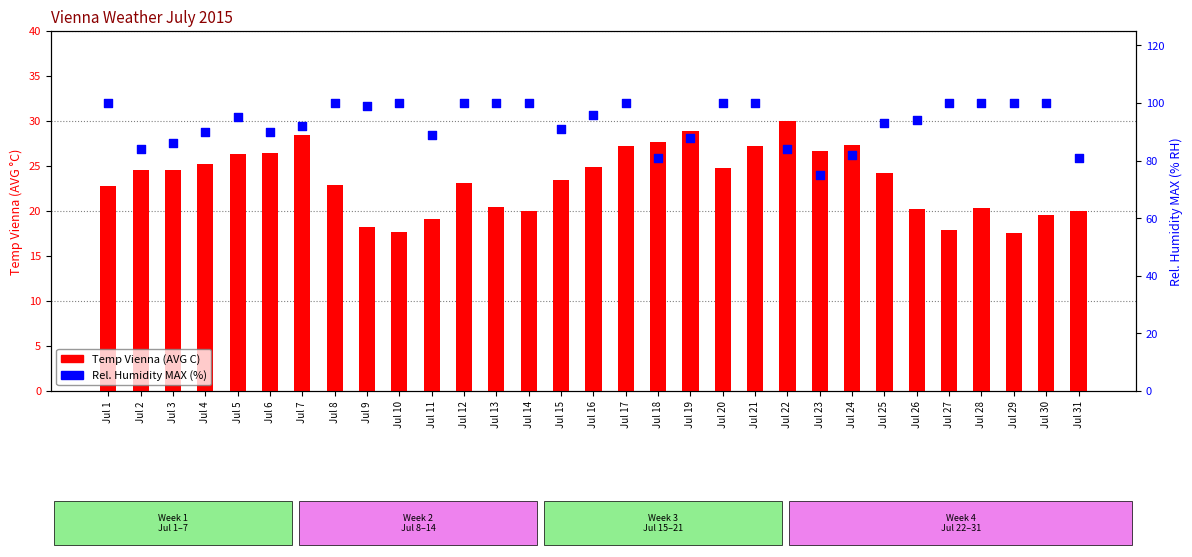

At how many categories does at least one series exceed 60?

31